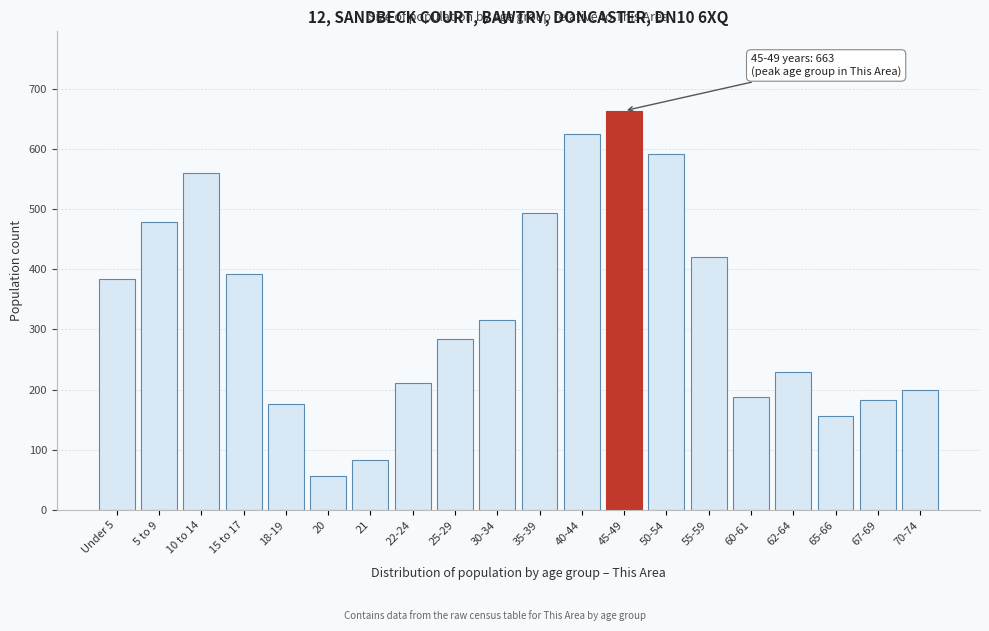

Reading left to right, list all the values displayed in this chart.

384	478	559	392	177	57	84	211	284	316	494	625	663	592	421	188	229	157	183	200